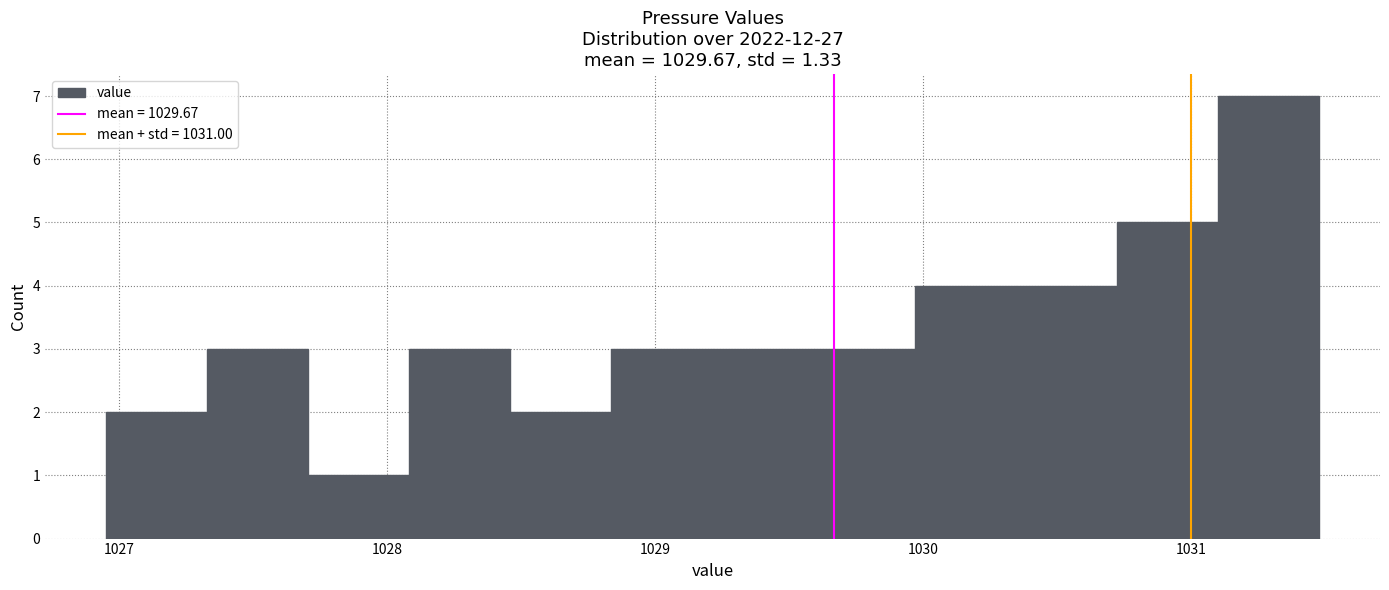

Around what value on the x-axis is the tallest bar? Give the approximate position of its centre, as read against the axis.

1031.3